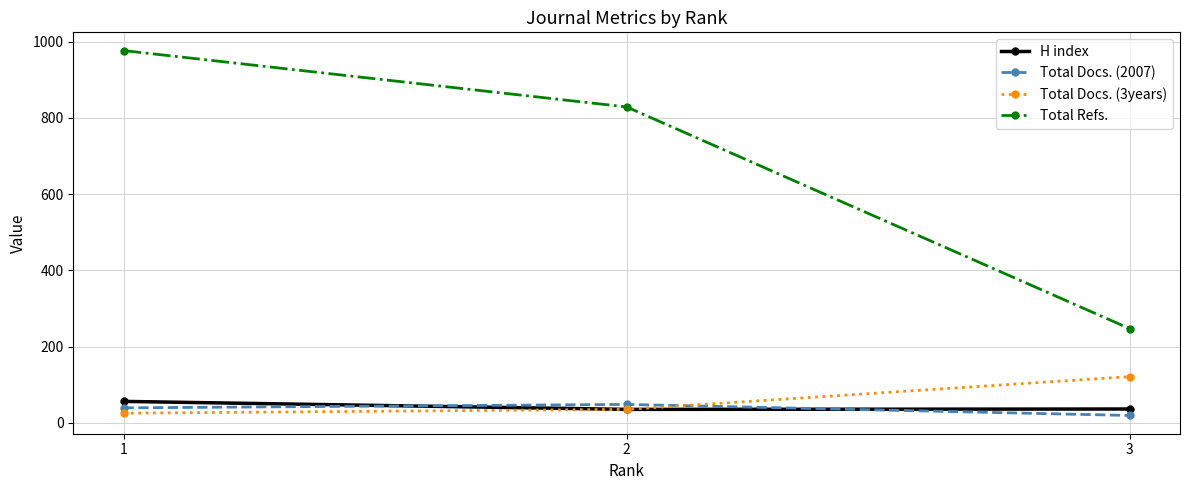

True or false: Total Docs. (3years) has a value of 35 at 2.

True